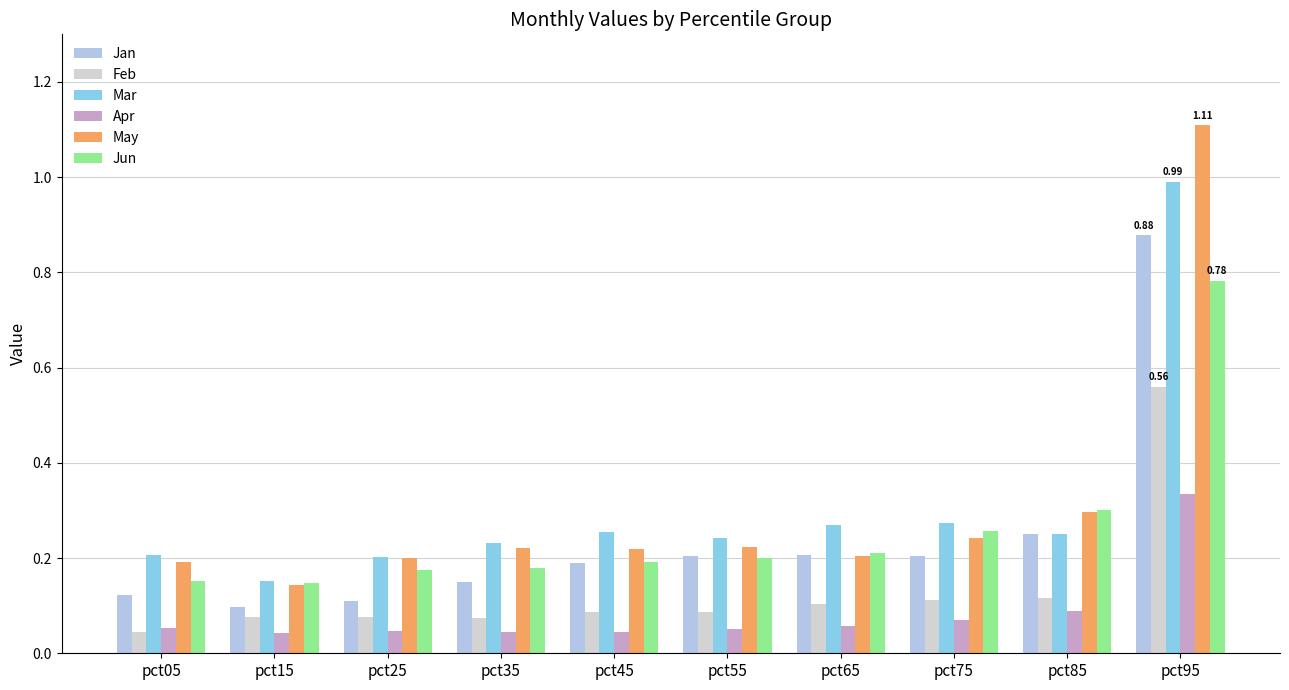

What is the spread (max minus min) of values at pct55?

0.2